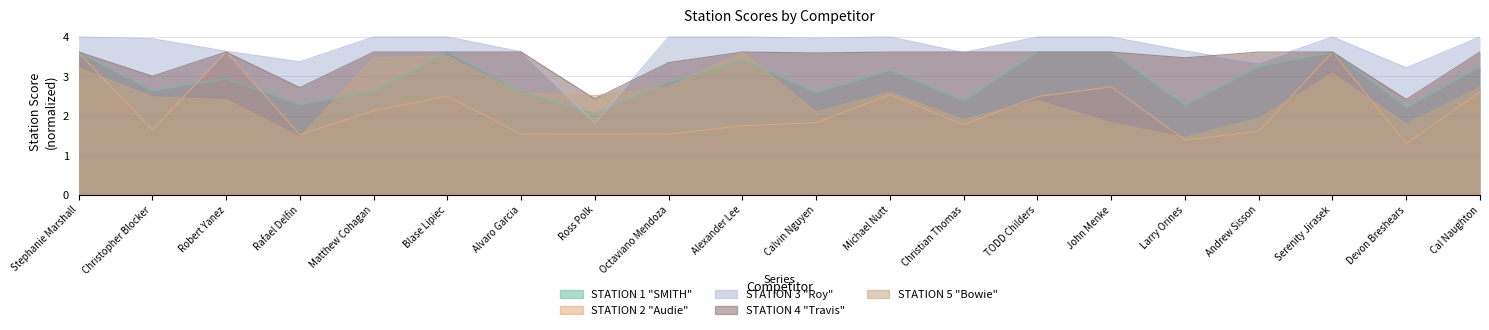

Which label corresponds to the largest value in the chart?

Stephanie Marshall